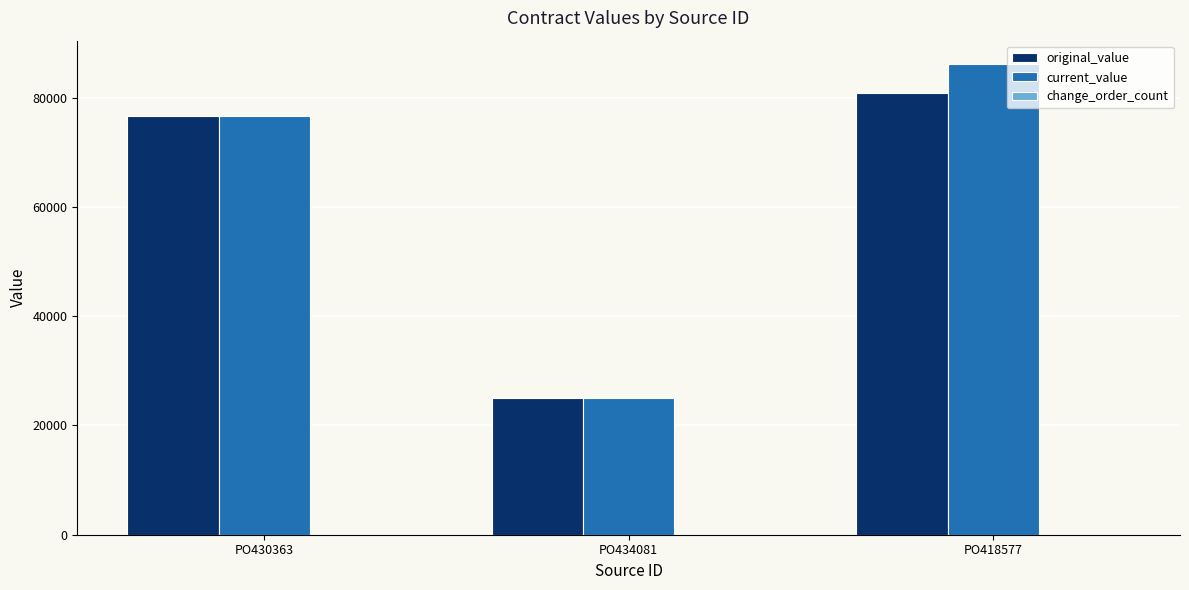

Which series changed the most between PO430363 and PO418577?

current_value